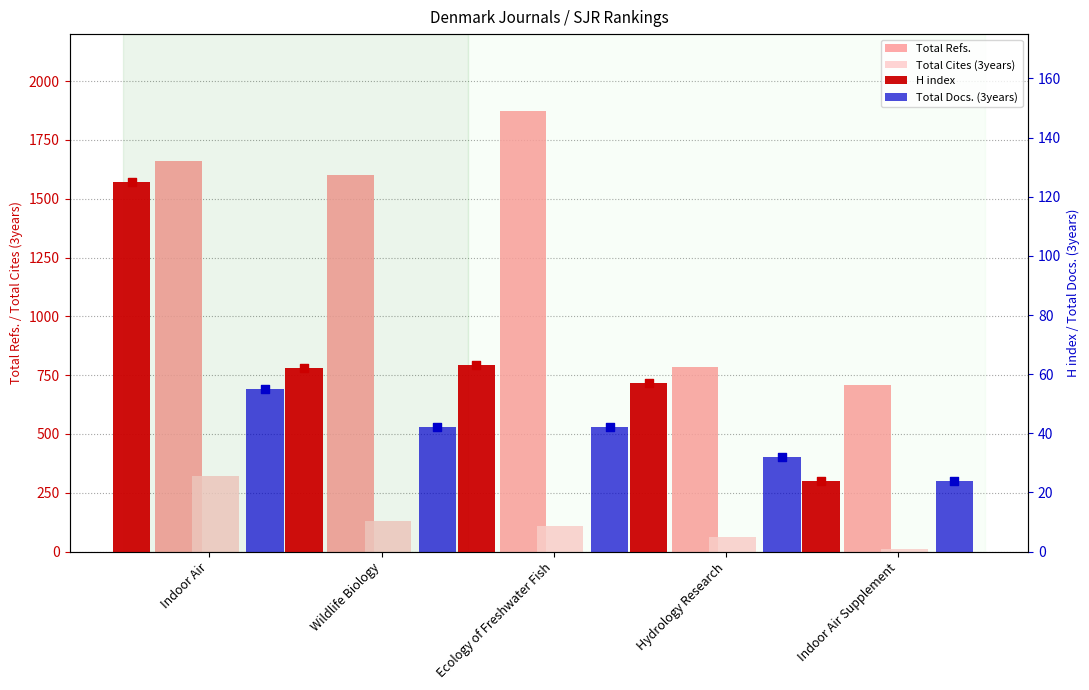

What are all the series names shown in the legend?

Total Refs., Total Cites (3years), H index, Total Docs. (3years)